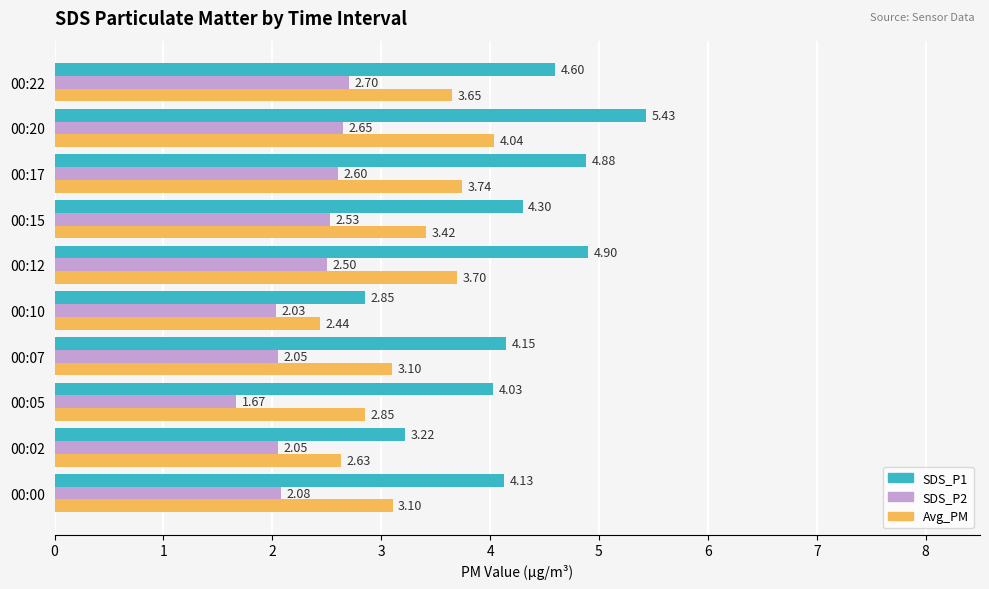

Which series has the largest range (max minus min)?

SDS_P1